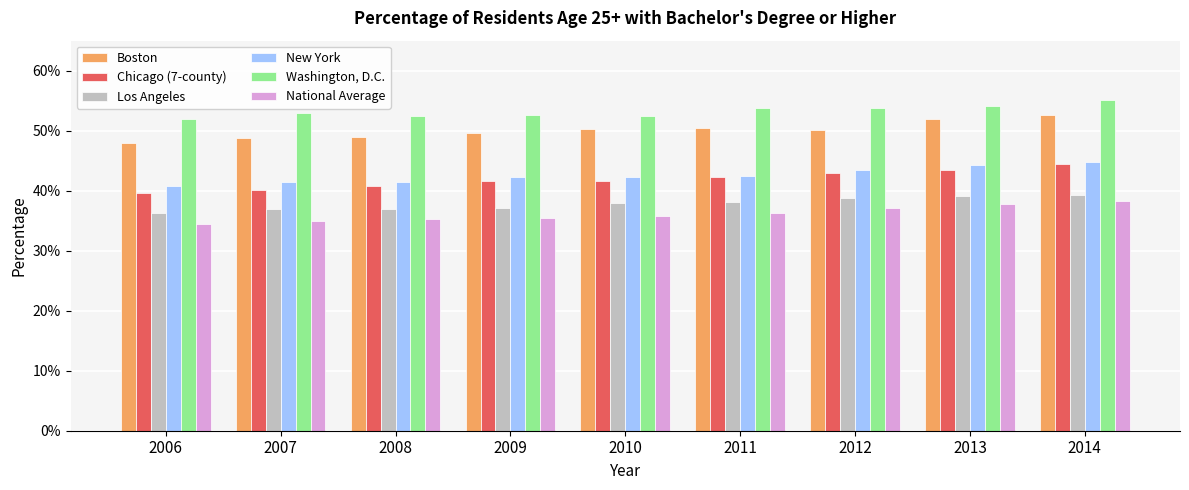

What is the value of the Boston bar at the 2nd from the left?

0.5